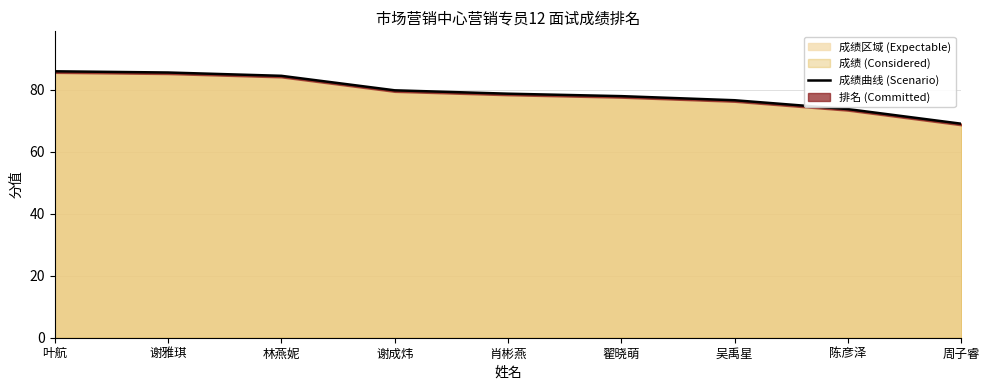

Which label corresponds to the largest value in the chart?

叶航